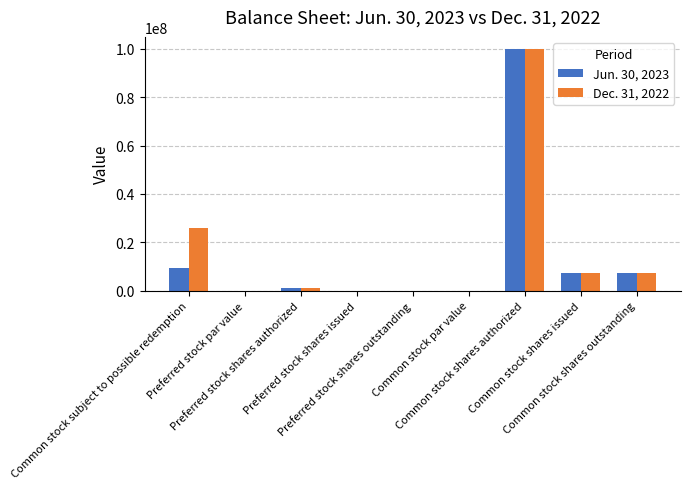

What are all the series names shown in the legend?

Jun. 30, 2023, Dec. 31, 2022